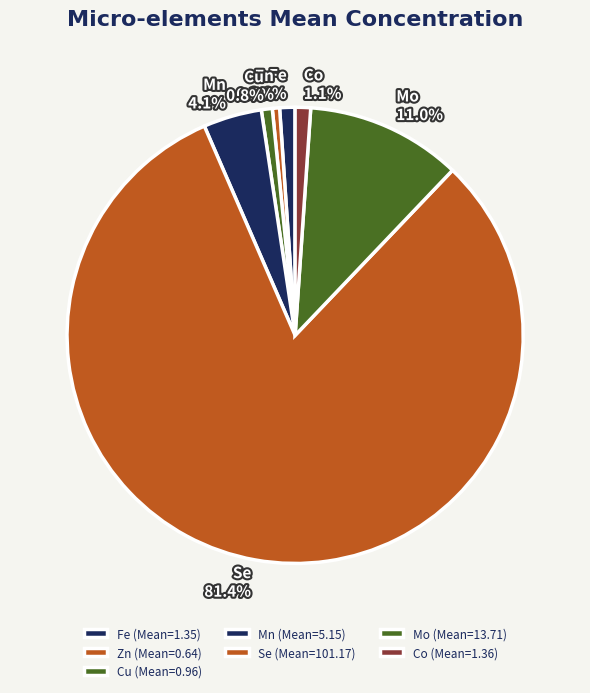

Does any single category account for the majority?

Yes